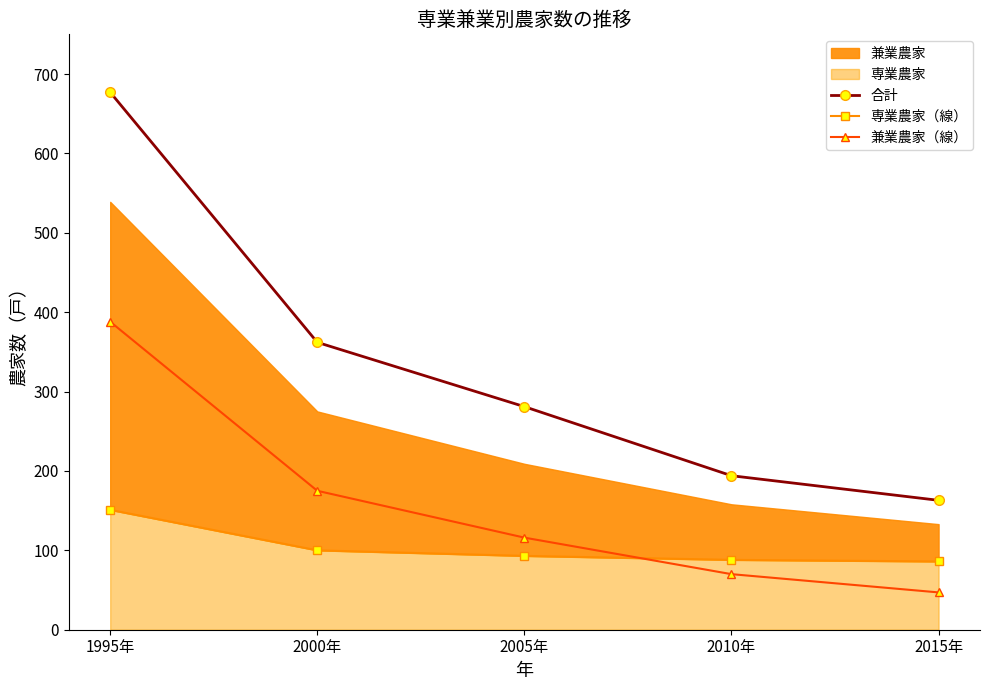

Which has a higher value, 2015年 or 2005年?

2005年